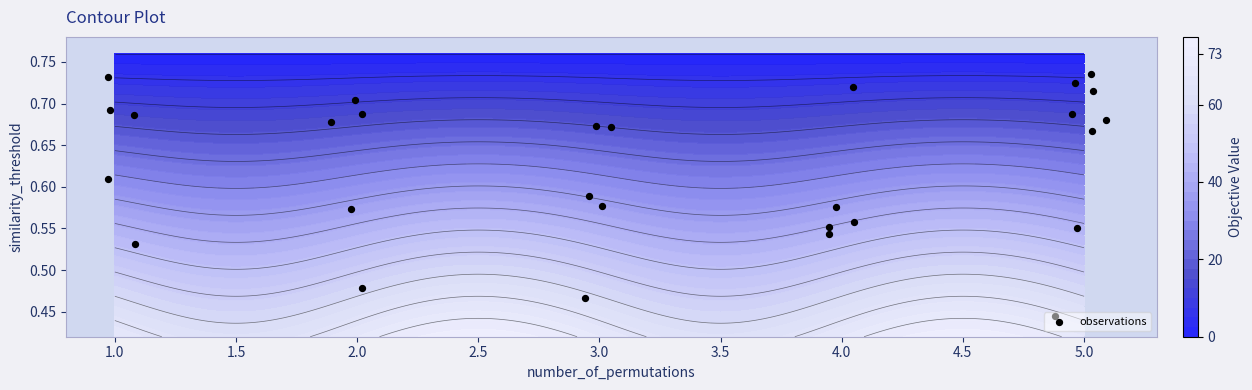

What is the average value?

0.6